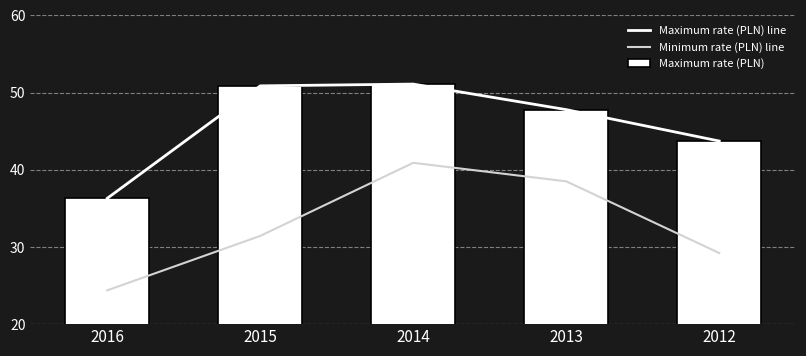

At which label does Minimum rate (PLN) line reach its peak?

2014